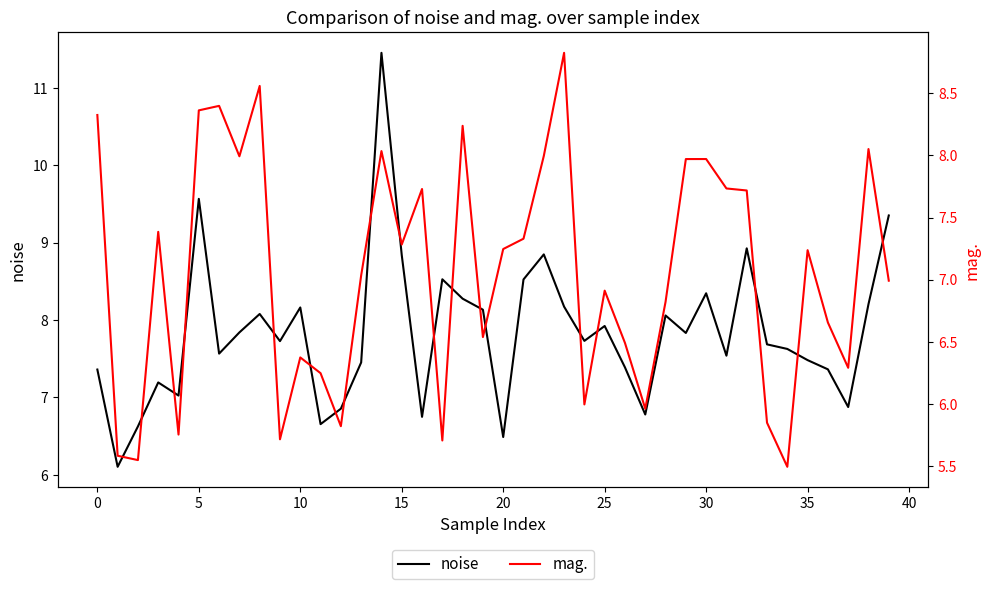

How many lines are shown in the chart?

2